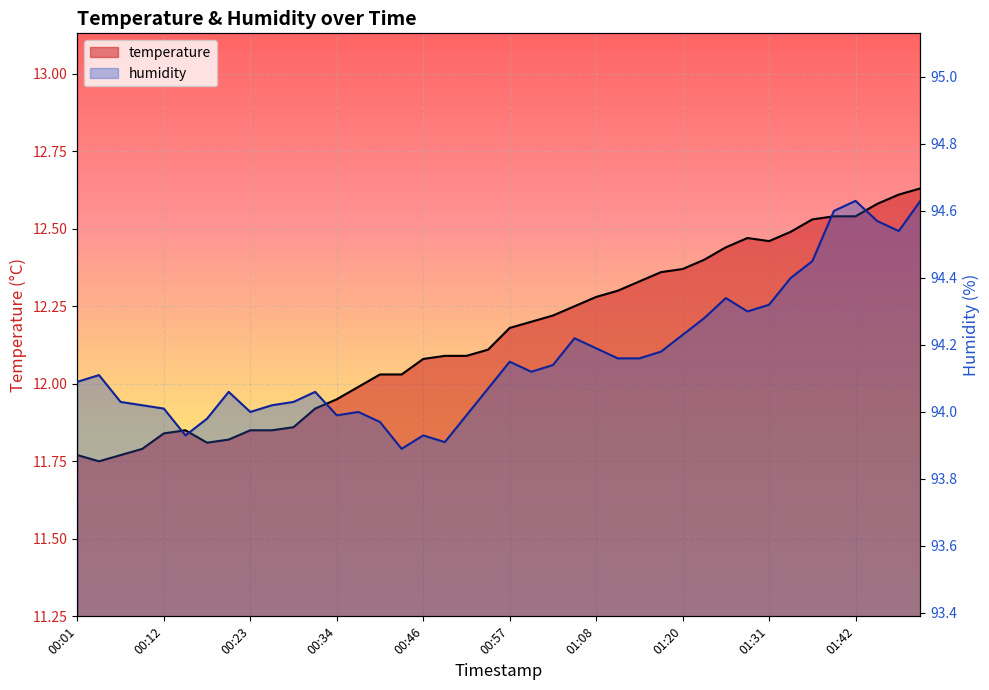

What position from the right is 00:46?

24